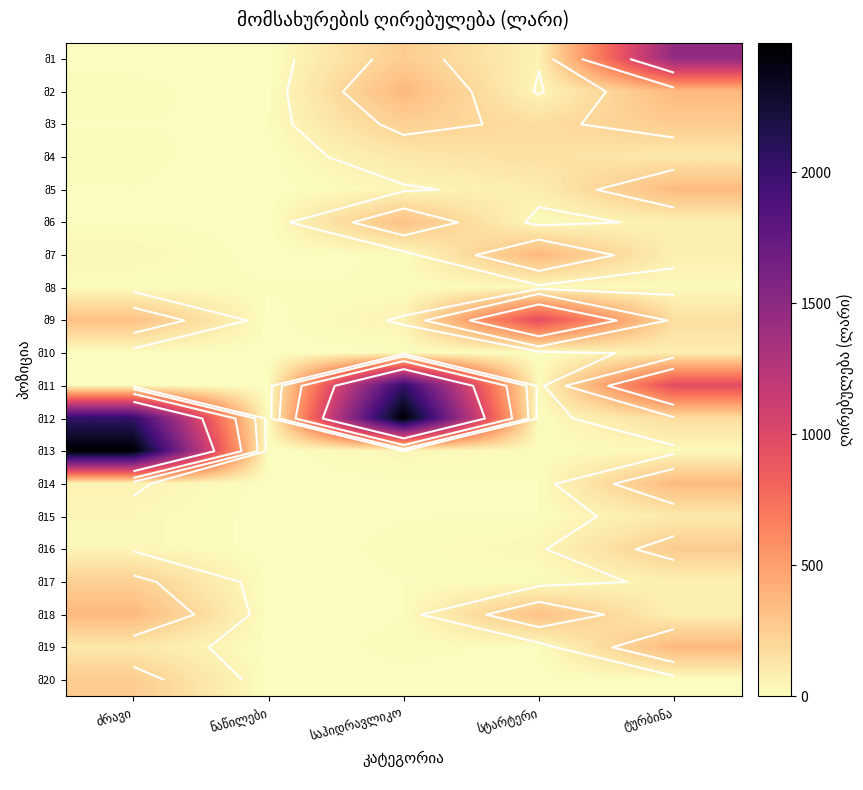

At ტურბინა, list the series in order from largest to smallest.

მ1, მ11, მ2, მ19, მ5, მ14, მ3, მ16, მ12, მ9, მ4, მ15, მ10, მ6, მ7, მ17, მ18, მ13, მ8, მ20